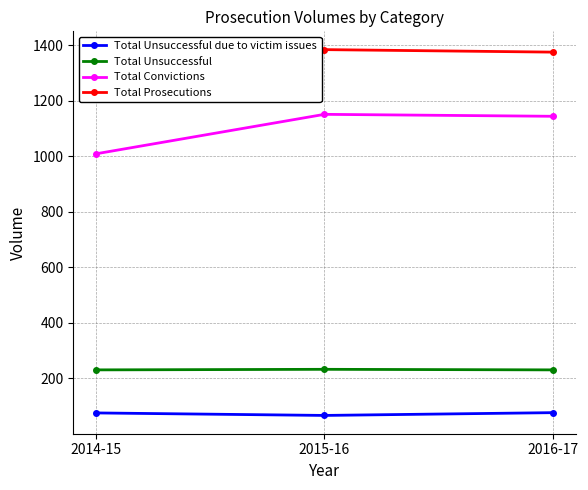

How many lines are shown in the chart?

4